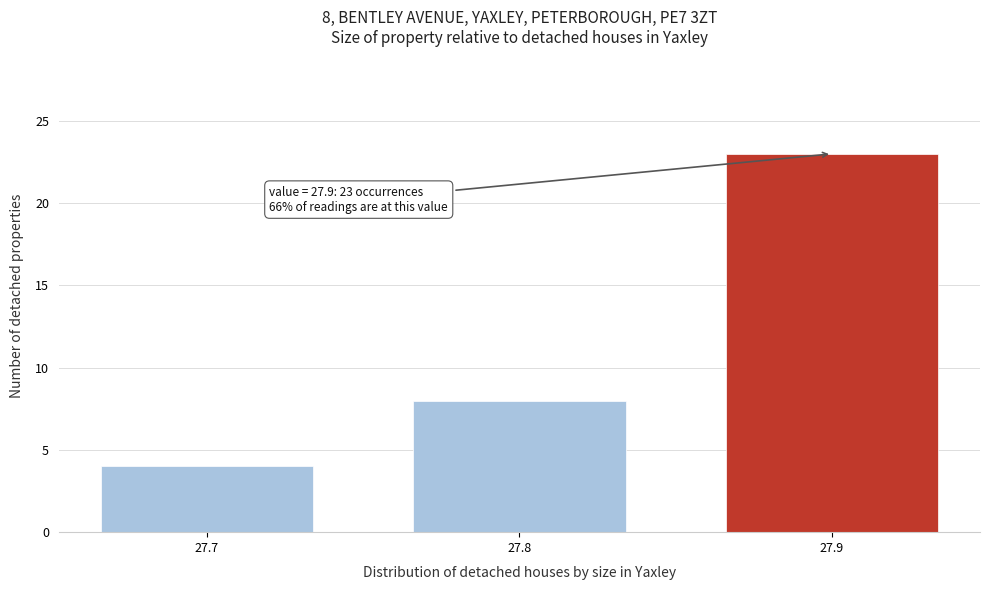

Reading left to right, what are all the values shown in this chart?

4	8	23